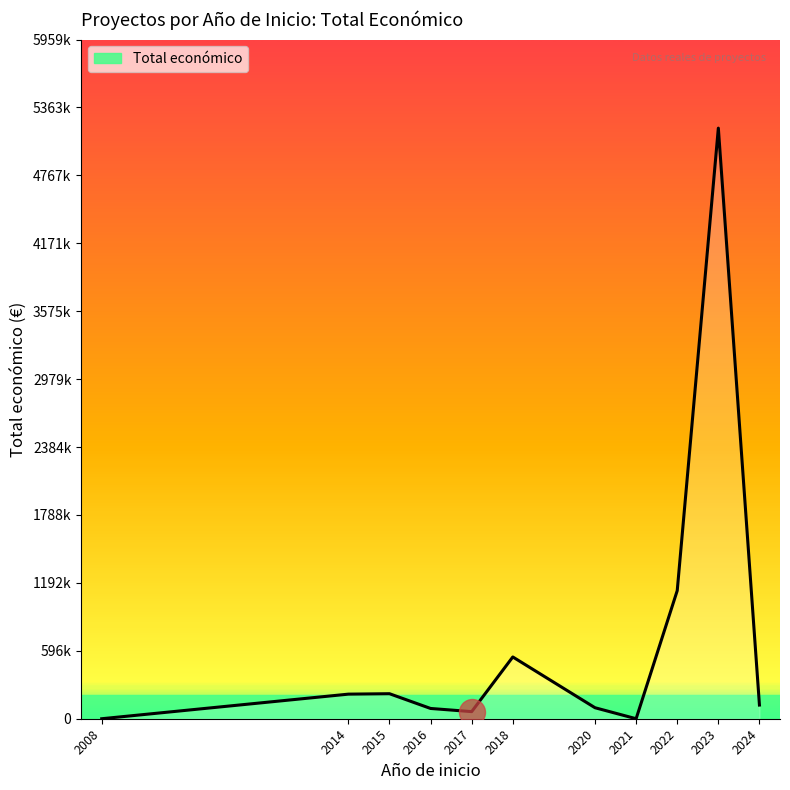

What is the change in value from 2008 to 2022?

+1123848